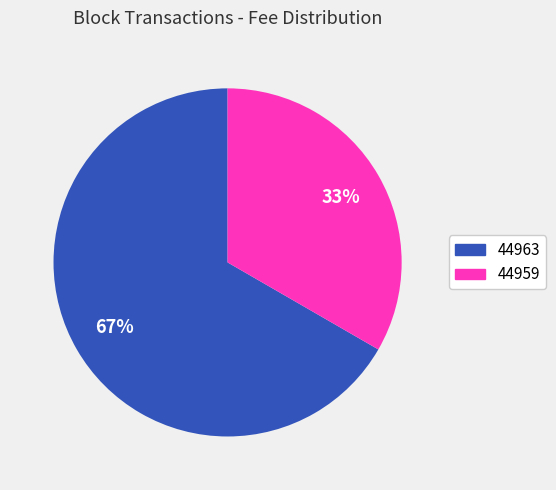

Between 44963 and 44959, which is larger?

44963